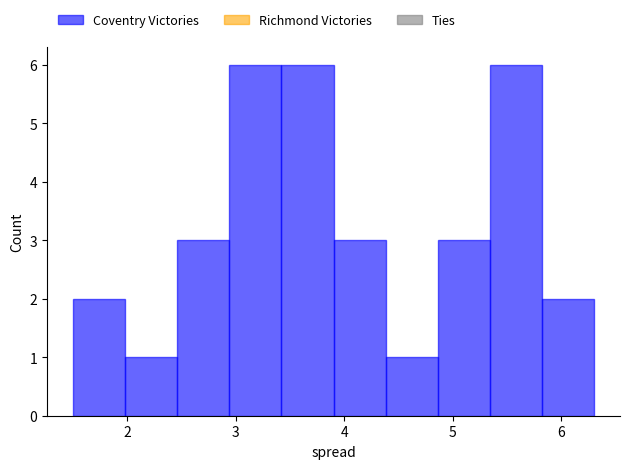

Reading left to right, list every bar in this chart as the range it spans on the x-axis followed by its height. Neither the bar edges nor the heights are printed on the chart, so give them approximately, as read against the axes.

1.50 to 1.98: 2
1.98 to 2.46: 1
2.46 to 2.94: 3
2.94 to 3.42: 6
3.42 to 3.90: 6
3.90 to 4.38: 3
4.38 to 4.86: 1
4.86 to 5.34: 3
5.34 to 5.82: 6
5.82 to 6.30: 2